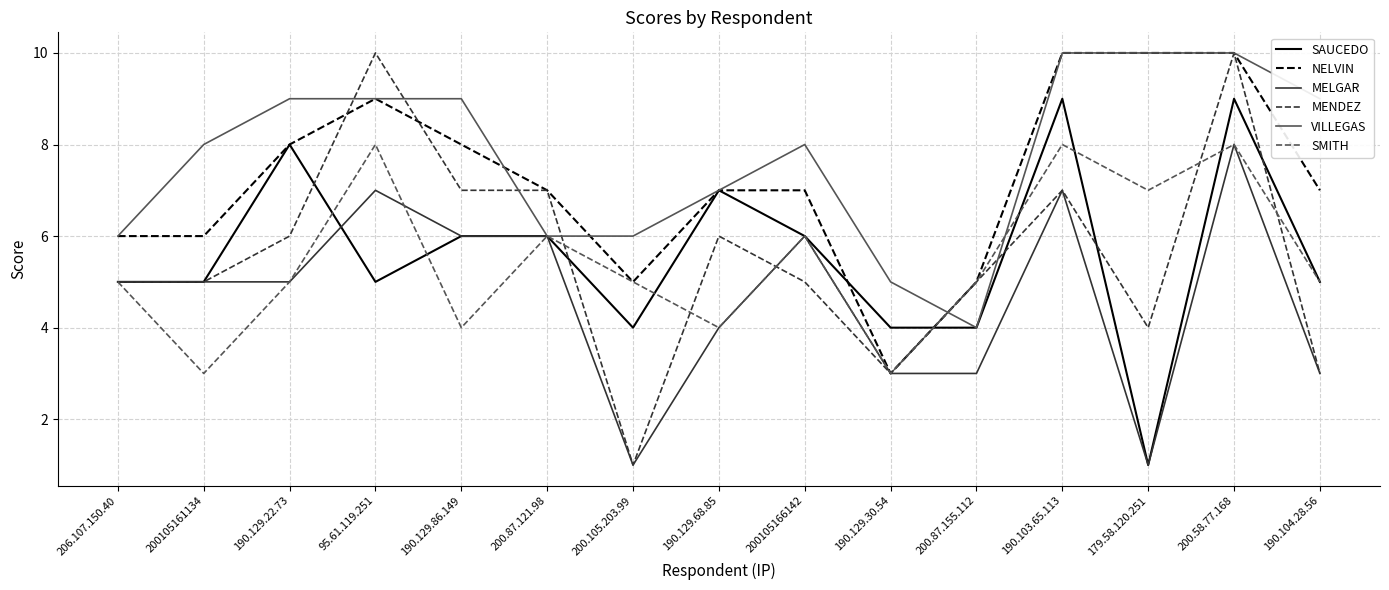

Is it true that SMITH equals 2 at 190.104.28.56?

False